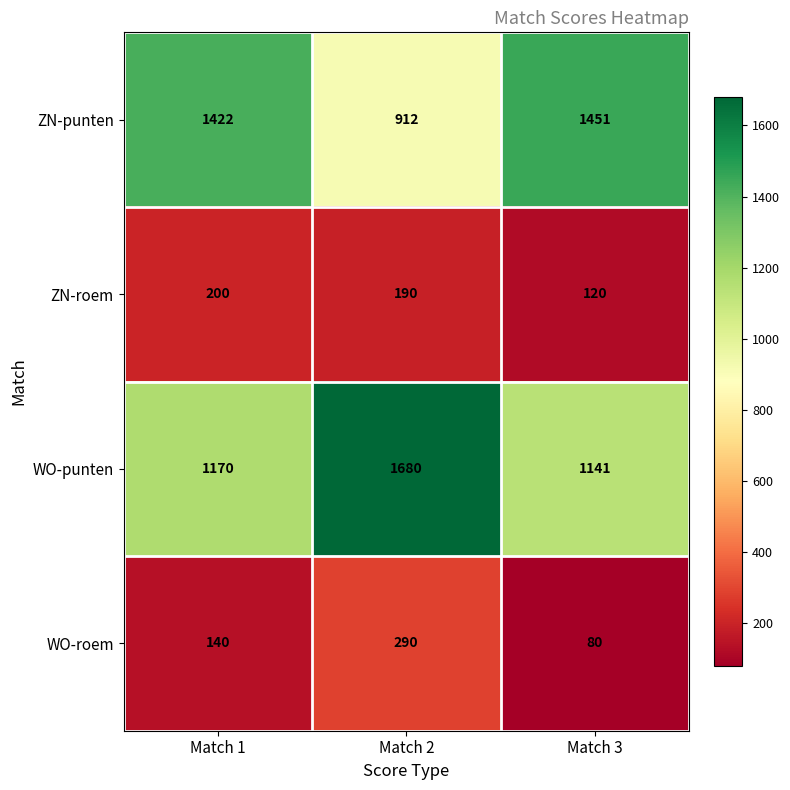

Rank the series by their maximum value, from lowest to highest.

ZN-roem, WO-roem, ZN-punten, WO-punten